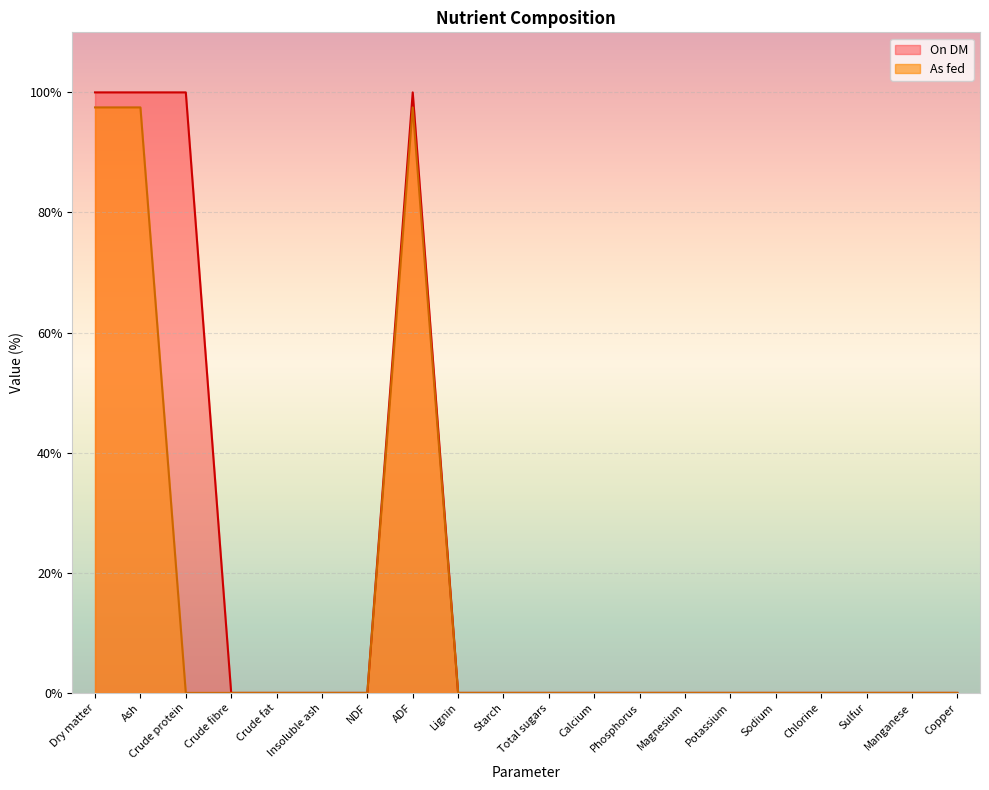

Rank the series by their average value, from highest to lowest.

On DM, As fed